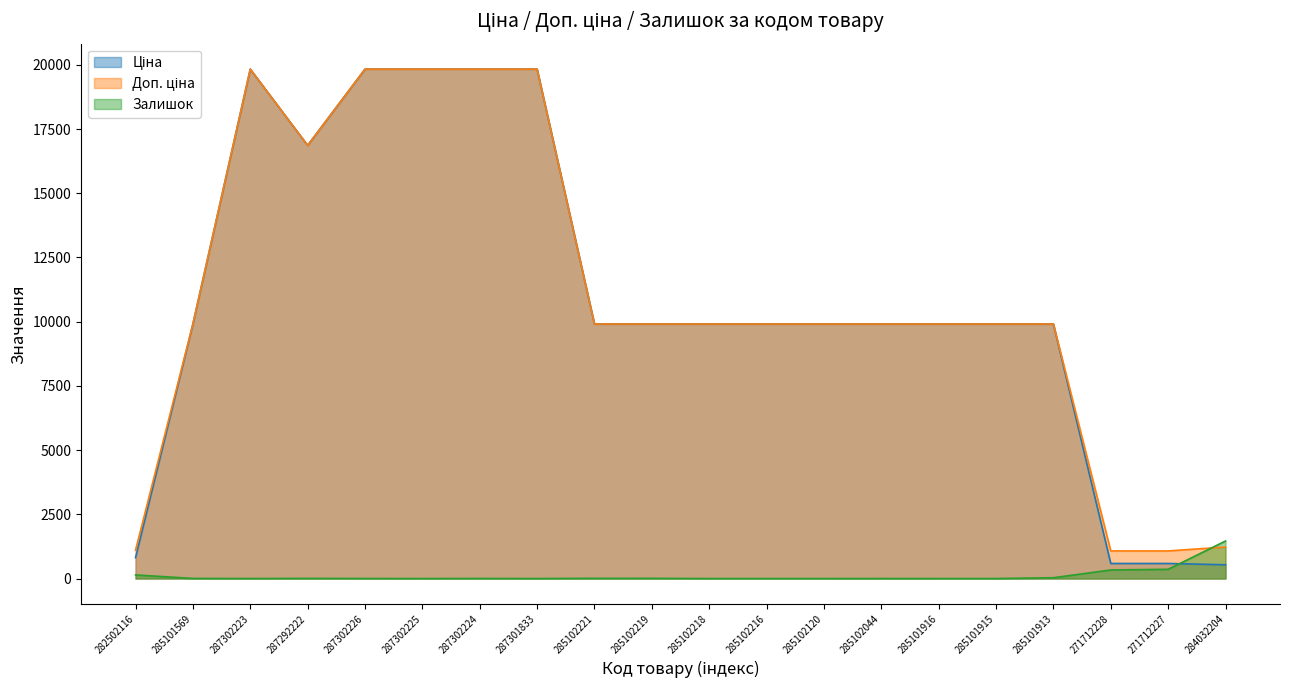

The value of Ціна at 284032204 is 868.8. True or false?

False